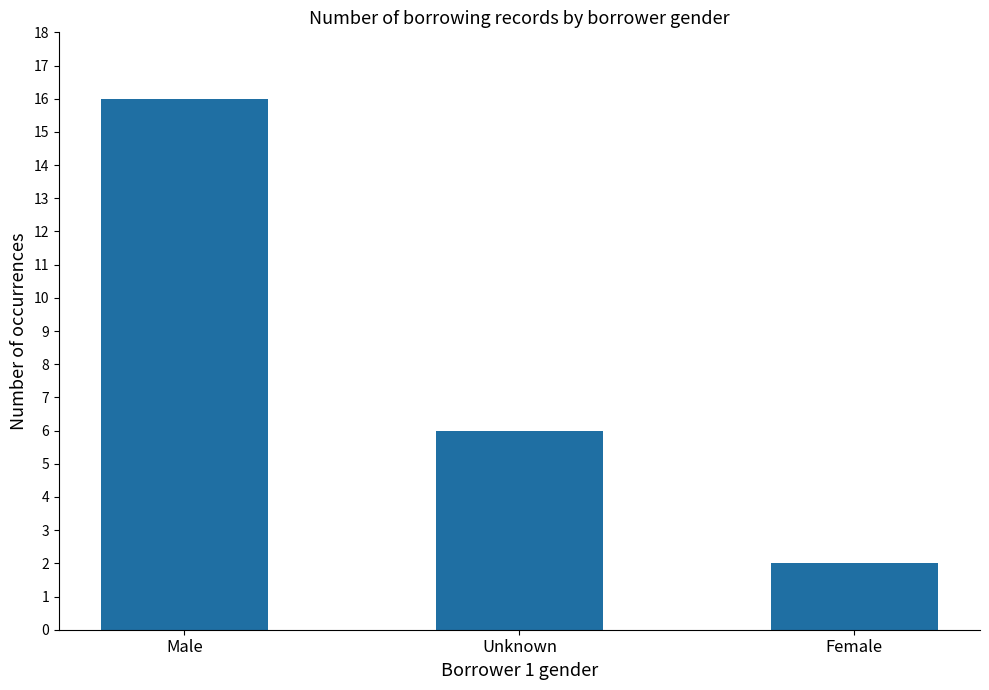

How many data points does each series have?

3